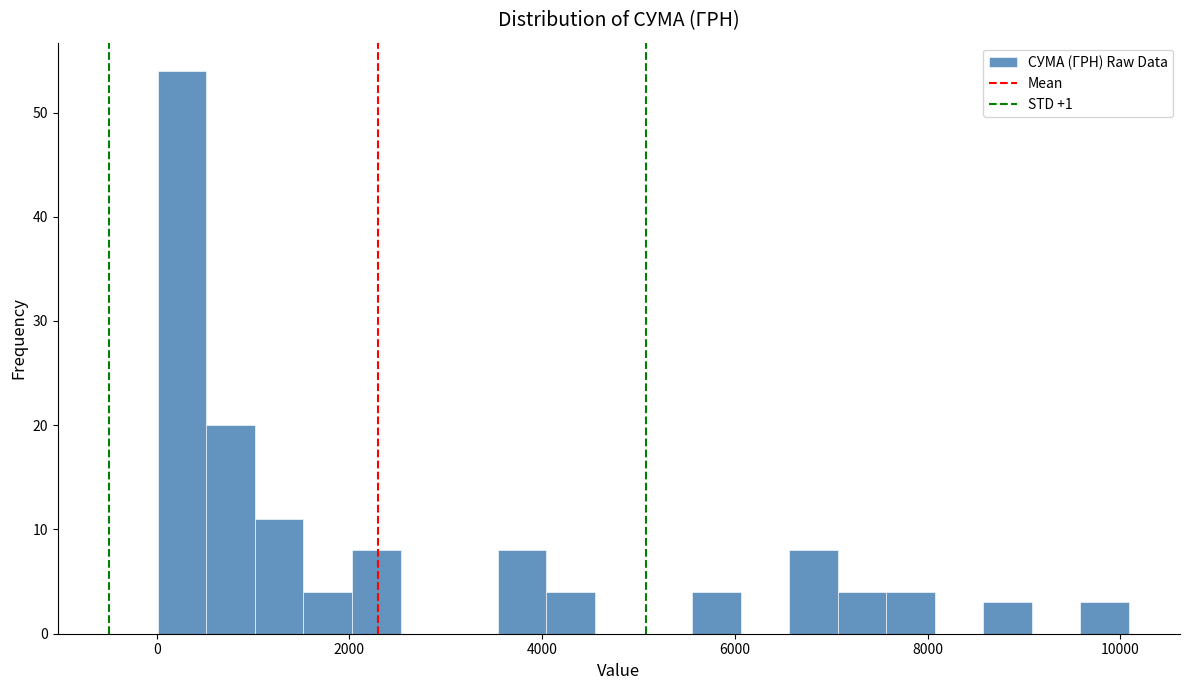

Read against the x-axis, roughly where is the centre of the tallest bar?

200